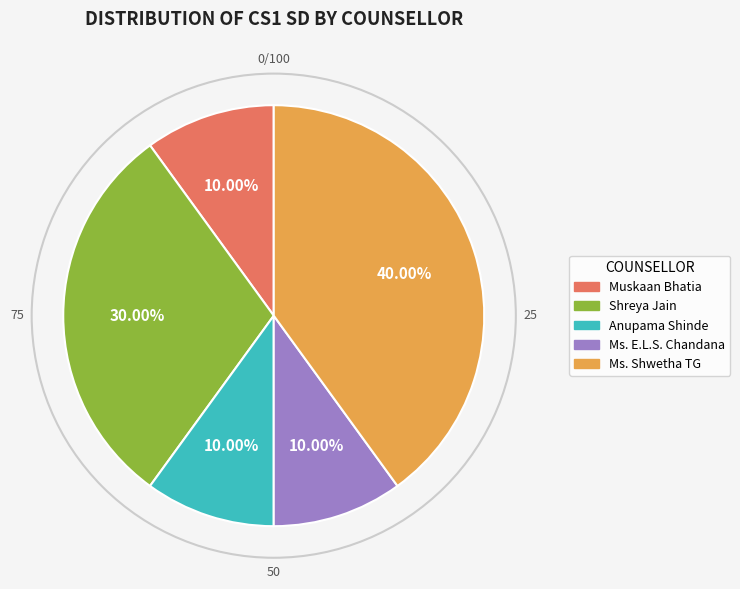

Does any single category account for the majority?

No